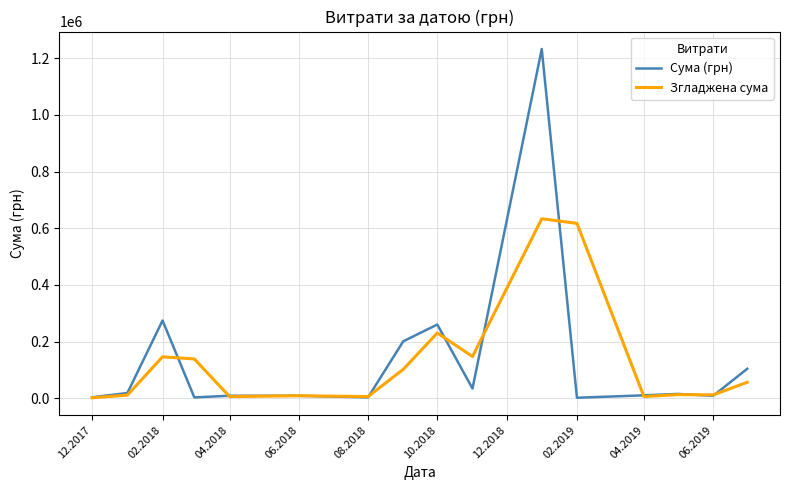

Which series has the largest range (max minus min)?

Сума (грн)